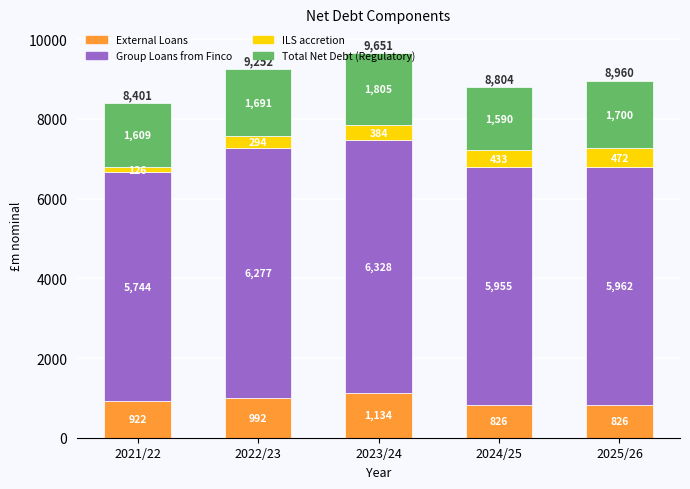

At which label does External Loans first exceed 921?

2021/22